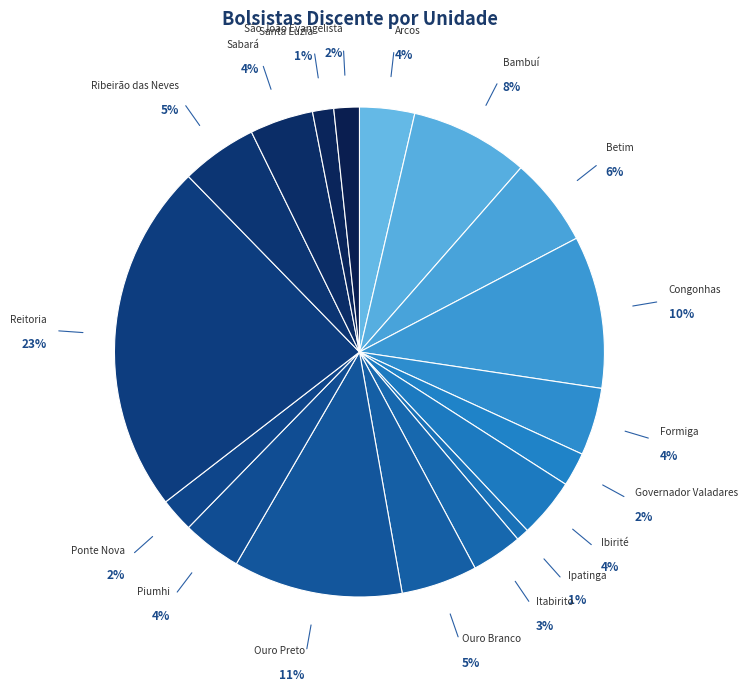

To the nearest percent, what is the average slice percentage?

5%